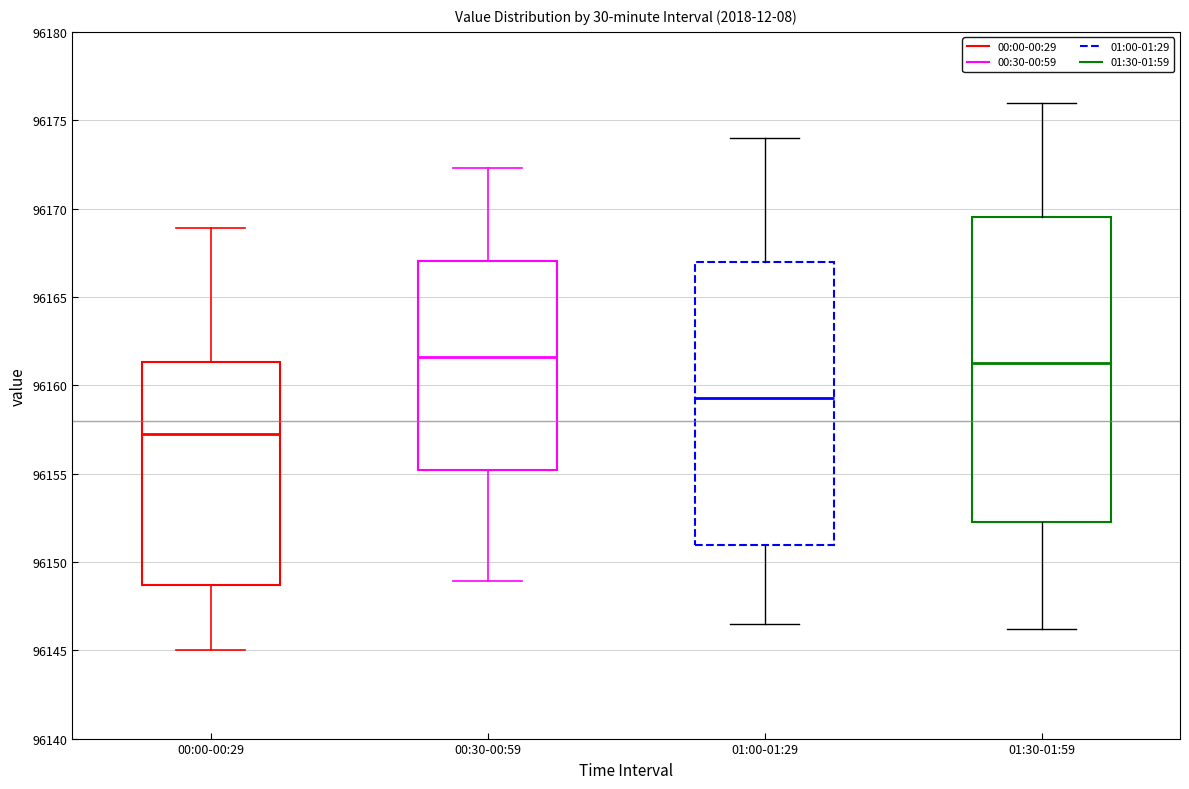

Reading left to right, read every box against the y-axis: the position of its median line, the range the box covers, and the ends of its whiskers. The values are not printed on the chart, so give them approximately, as read against the axis.

00:00-00:29: median 96157.0, box 96148.5 to 96161.5, whiskers 96145.0 to 96169.0
00:30-00:59: median 96161.5, box 96155.0 to 96167.0, whiskers 96149.0 to 96172.5
01:00-01:29: median 96159.5, box 96151.0 to 96167.0, whiskers 96146.5 to 96174.0
01:30-01:59: median 96161.5, box 96152.5 to 96169.5, whiskers 96146.0 to 96176.0